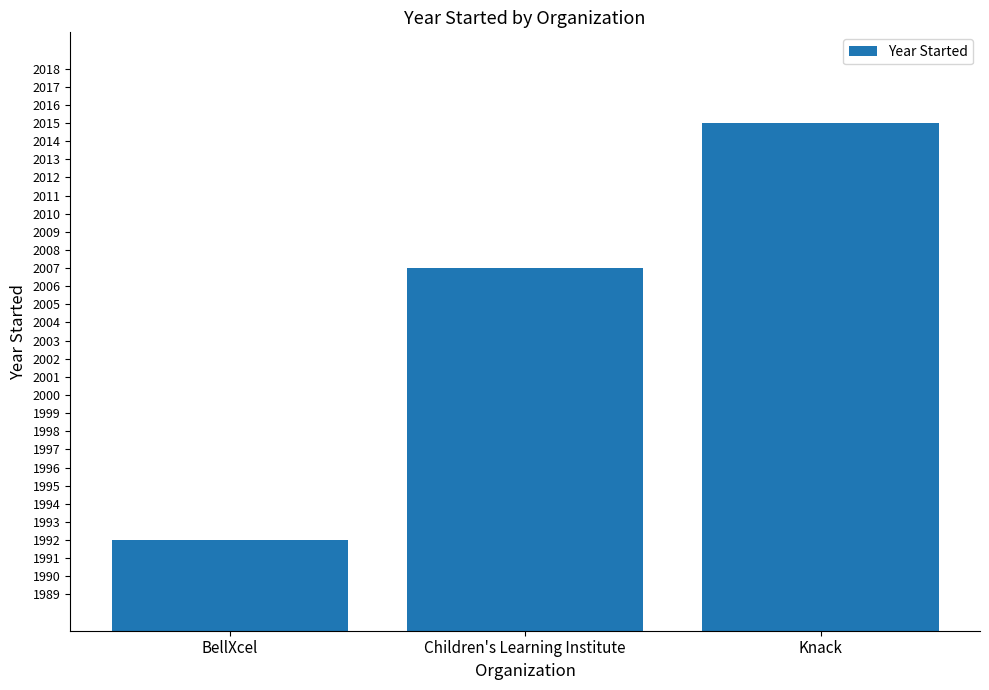

What is the sum of all values?

6014